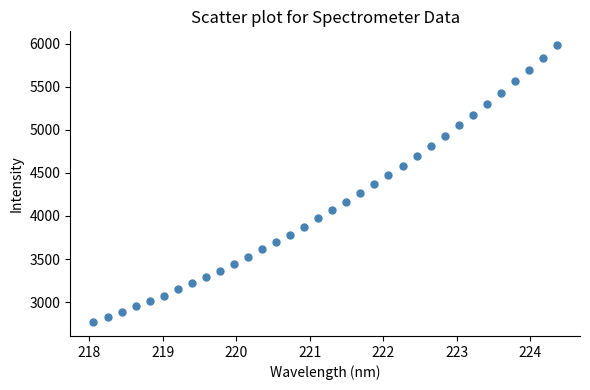

What is the range of X values (max minus min)?

6.3